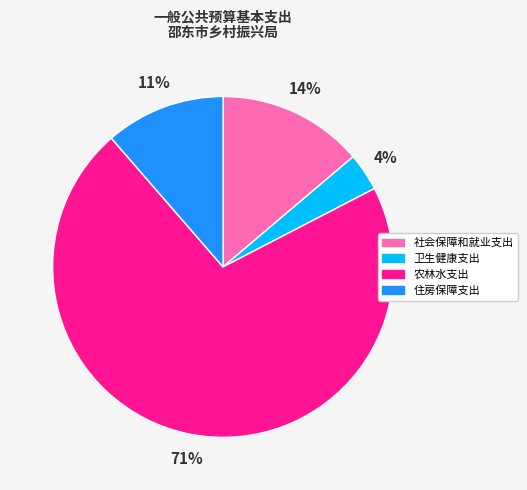

Count the number of slices in the pie.

4